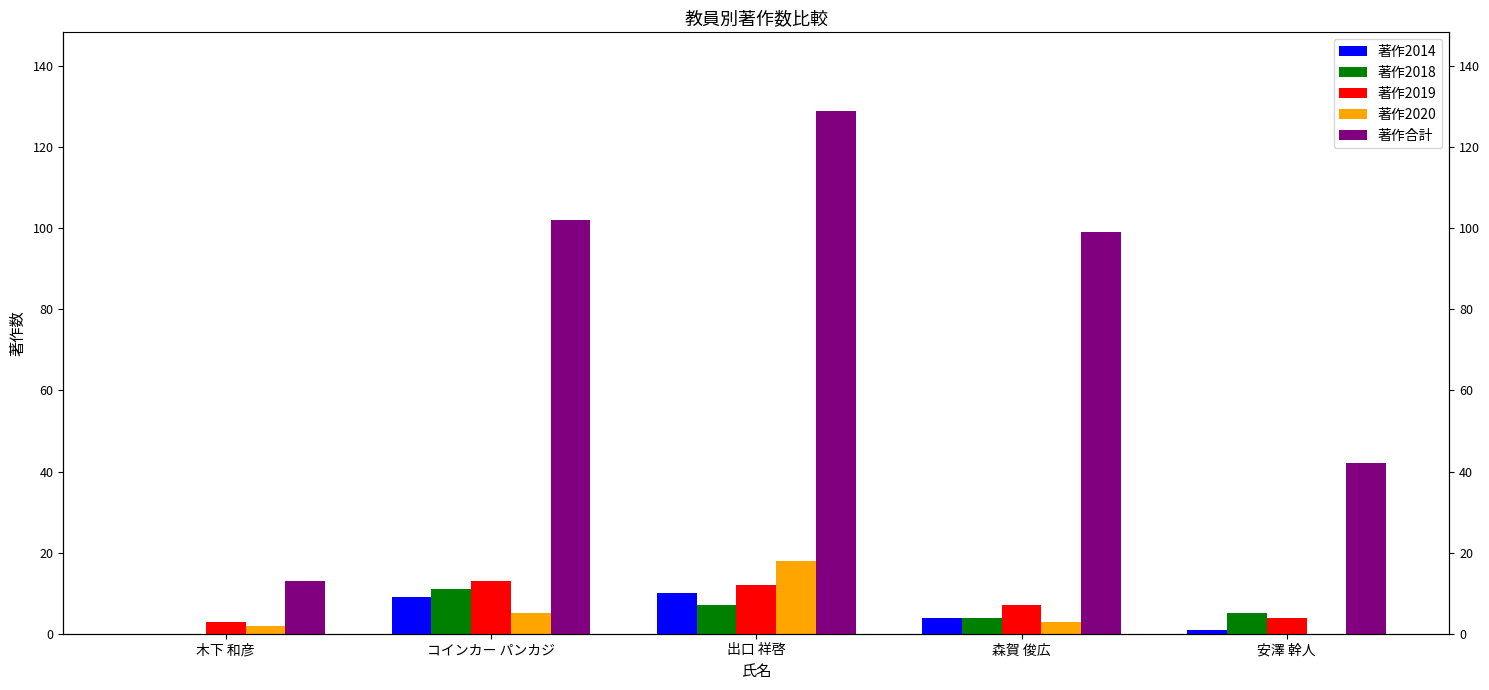

Which category has the highest value in the 著作合計 series?

出口 祥啓